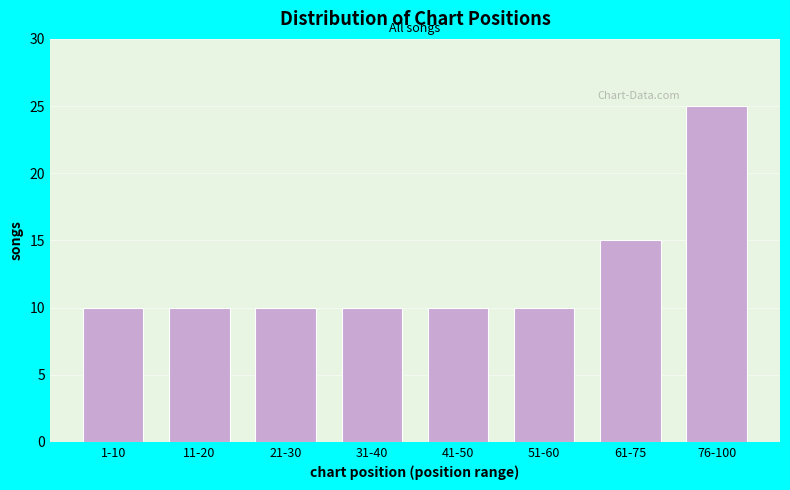

Reading left to right, list all the values displayed in this chart.

1-10=10	11-20=10	21-30=10	31-40=10	41-50=10	51-60=10	61-75=15	76-100=25